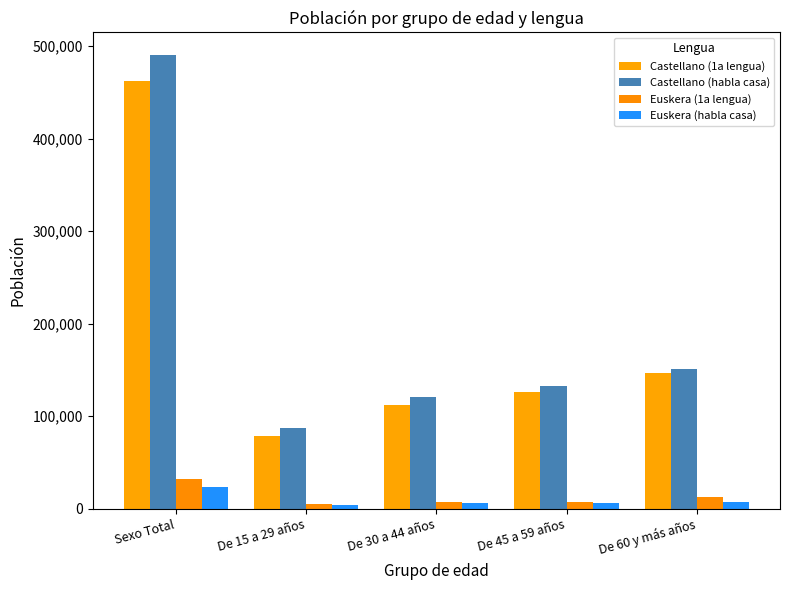

Where is Castellano (habla casa) nearest to the value 288686?

De 60 y más años